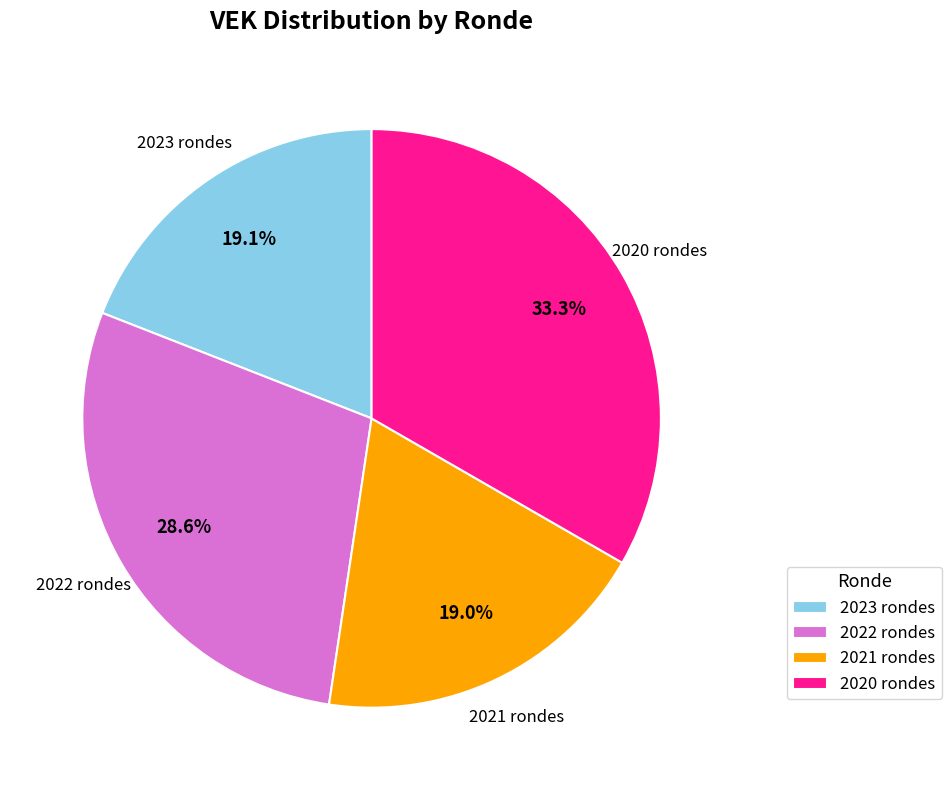

Is the sum of 2022 rondes and 2020 rondes greater than half?

Yes